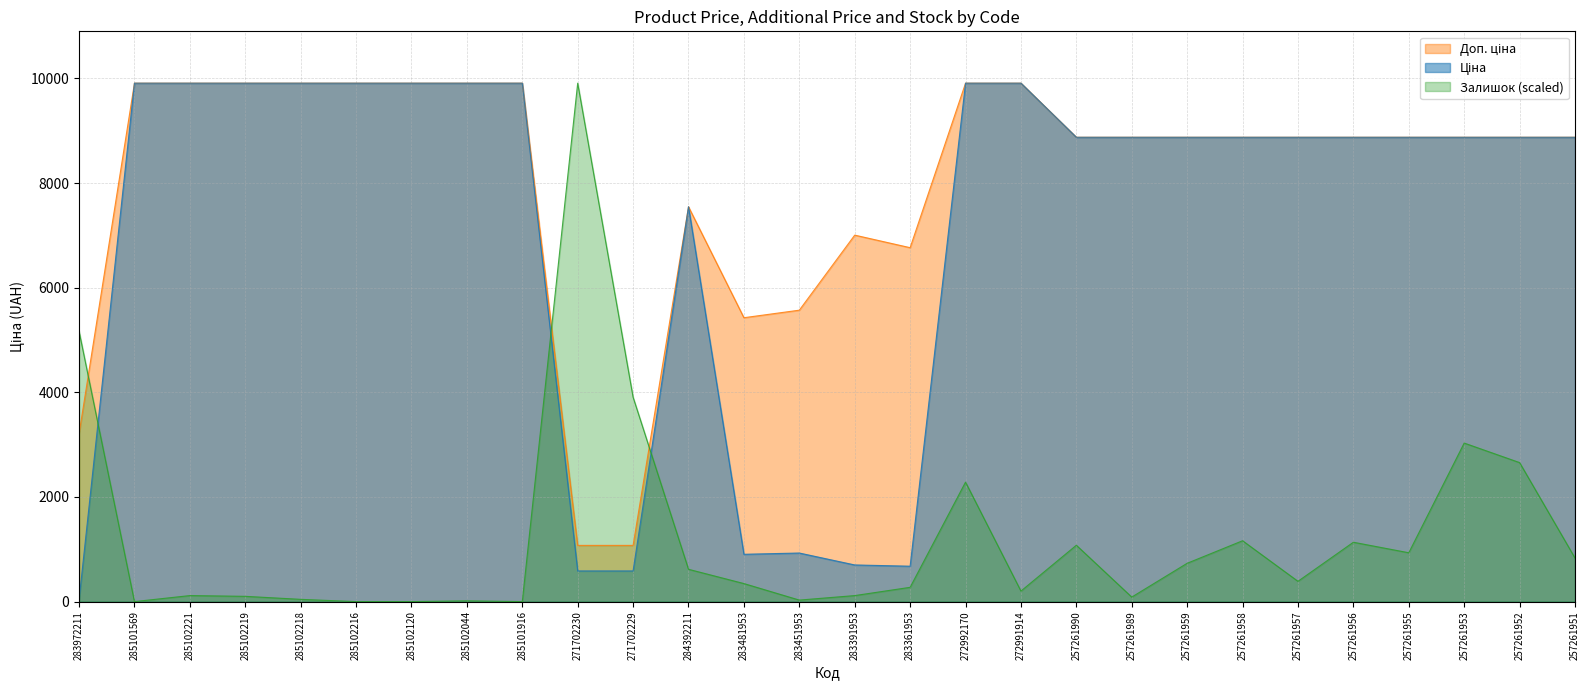

In Ціна, how many points are higher than both neighbors (excluding endpoints)?

2